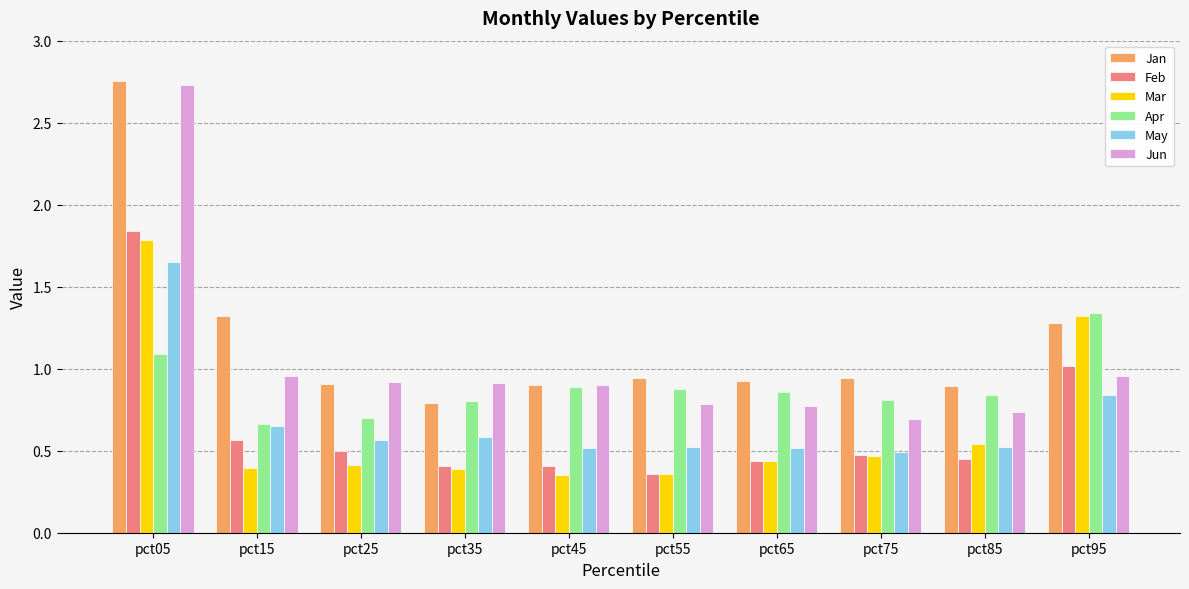

Which label corresponds to the largest value in the chart?

pct05